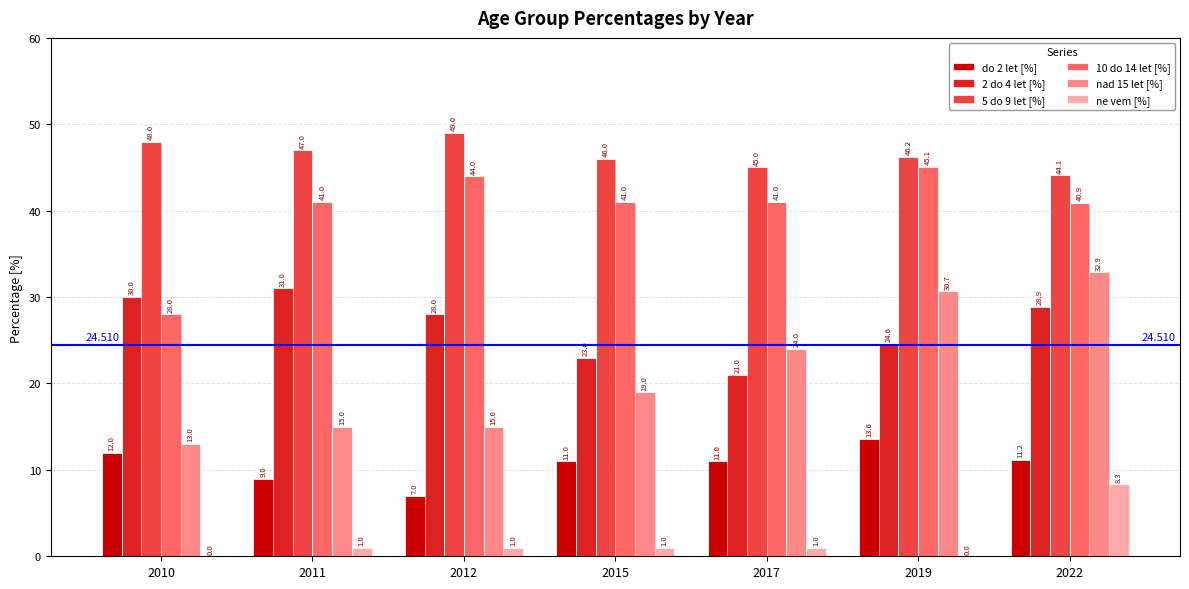

What is the sum of all do 2 let [%] values?

74.8